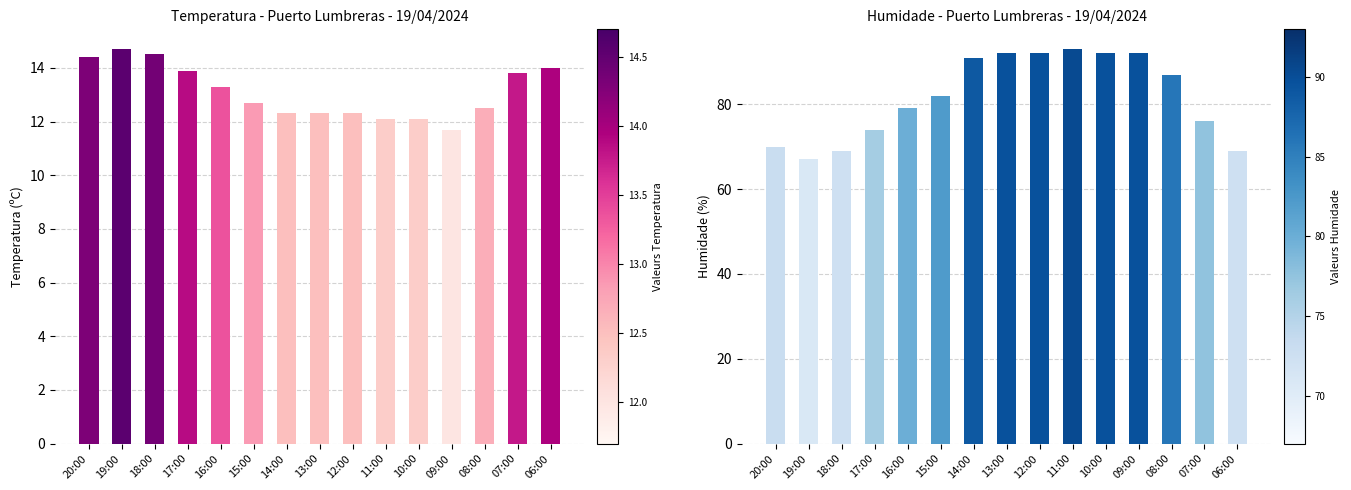

What is the highest value of the Humidade (%) series?

93.0